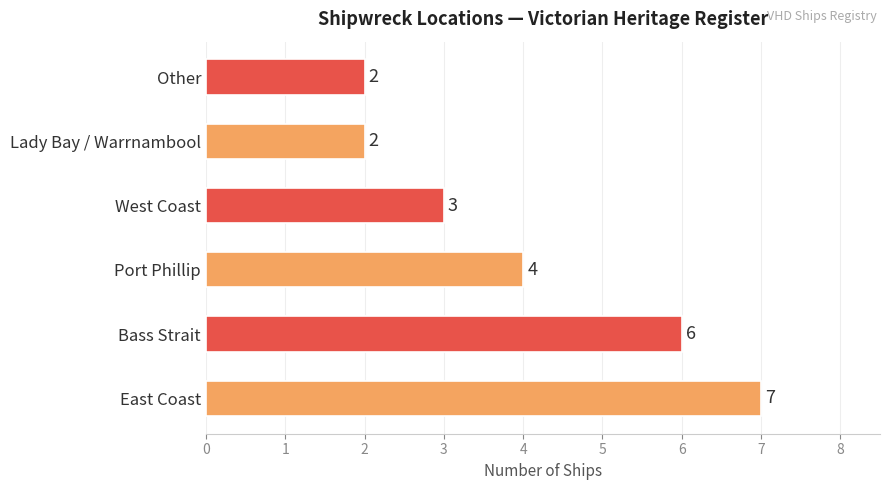

Which label corresponds to the largest value in the chart?

East Coast